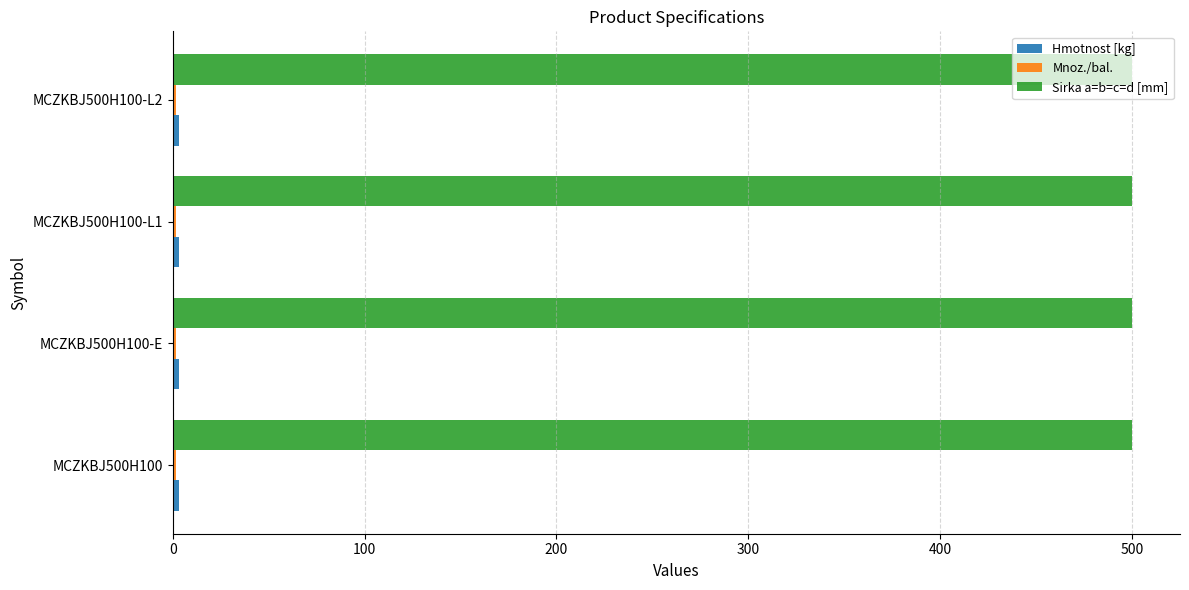

The value of Sirka a=b=c=d [mm] at MCZKBJ500H100 is 500.0. True or false?

True